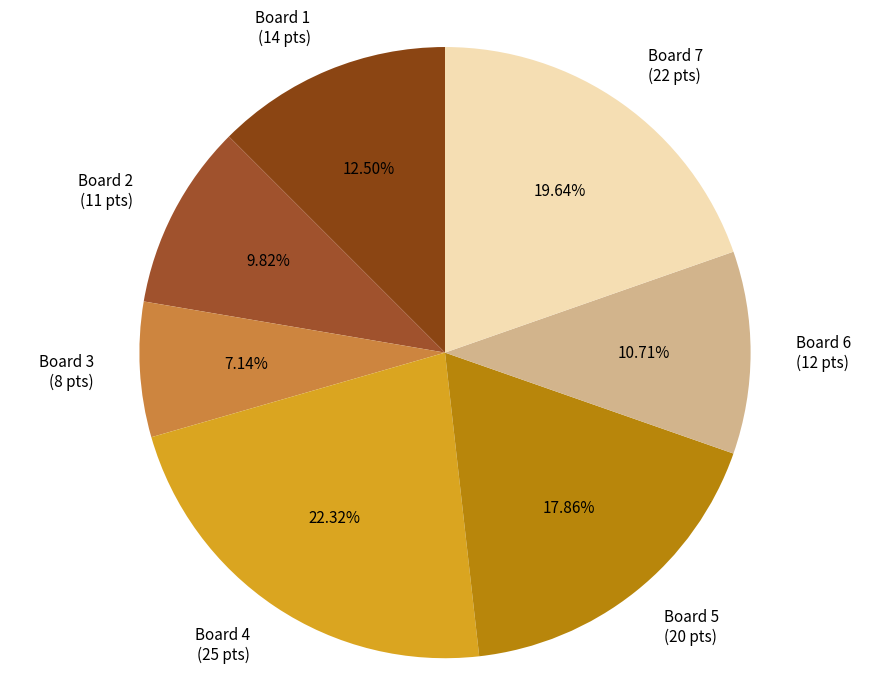

True or false: Board 7 accounts for 7% of the total.

False